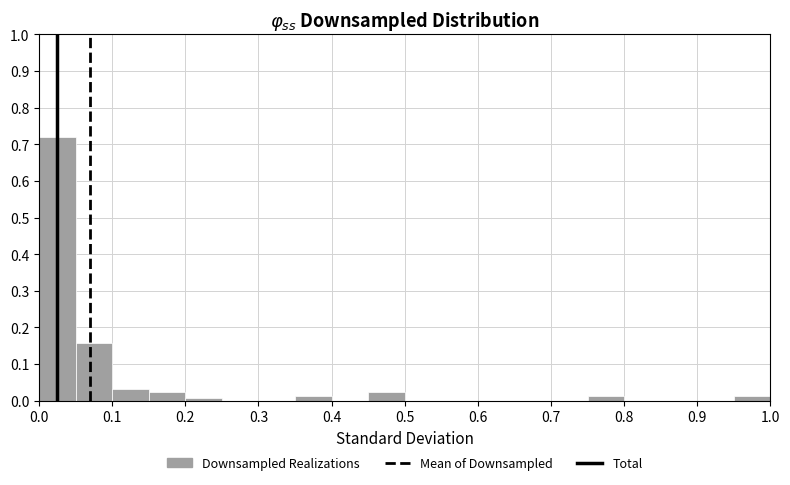

How tall is the bar that spans 0.35 to 0.40 on the x-axis? Neither the bar edges nor the heights are printed on the chart, so give them approximately, as read against the axes.

0.01